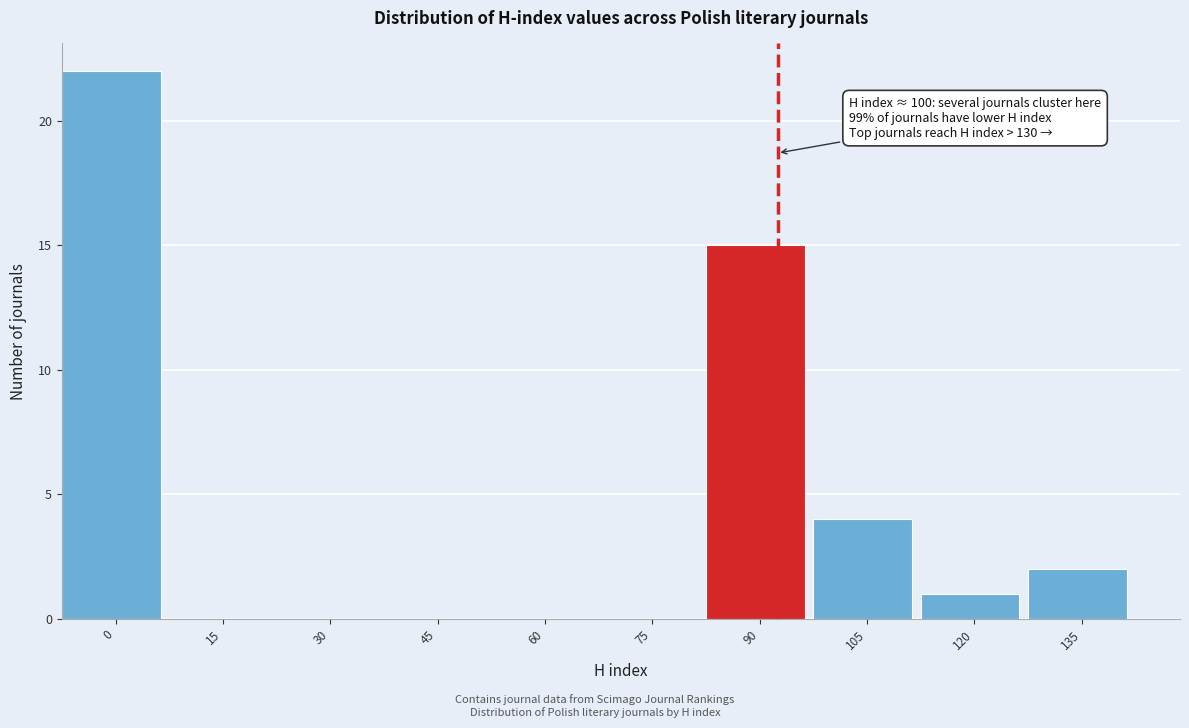

Reading left to right, list all the values displayed in this chart.

0=22	15=0	30=0	45=0	60=0	75=0	90=15	105=4	120=1	135=2